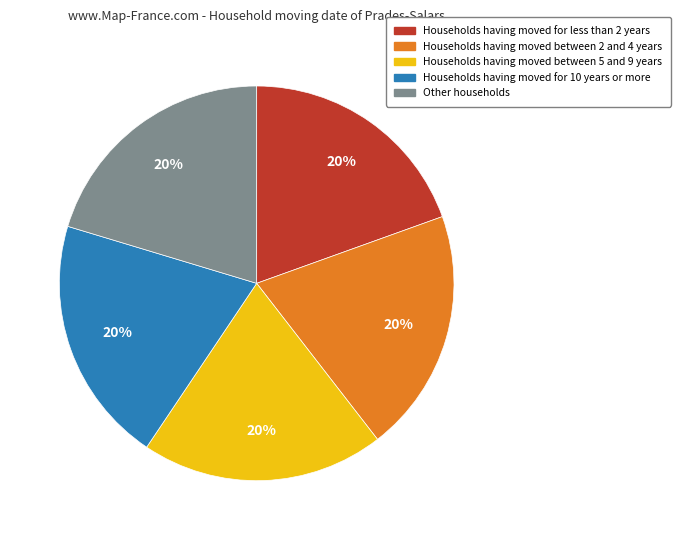

To the nearest percent, what is the average slice percentage?

20%